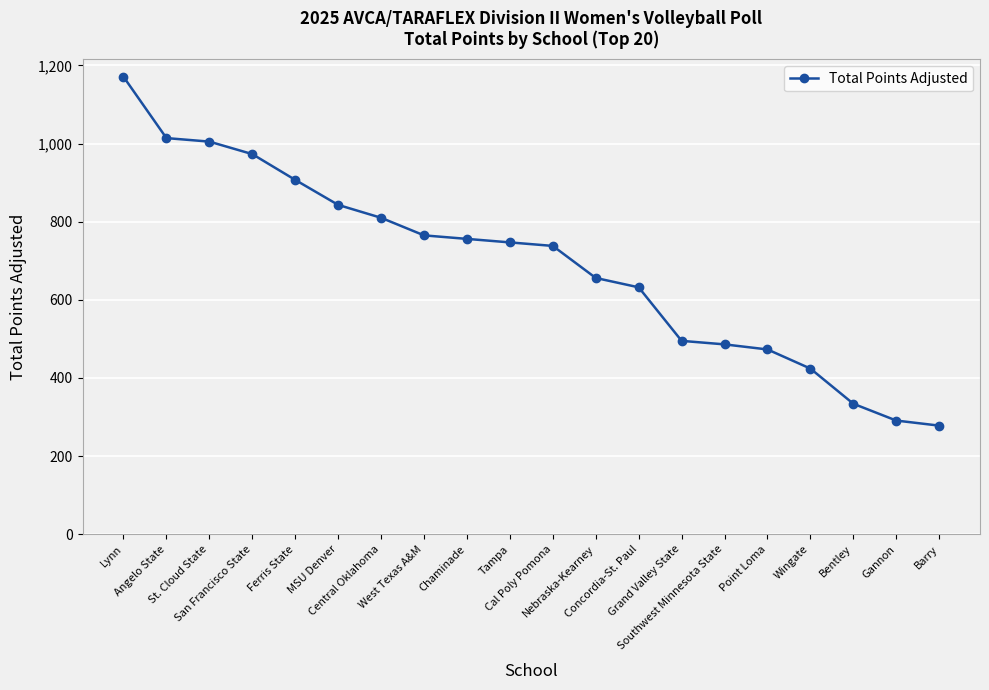

How many lines are shown in the chart?

1